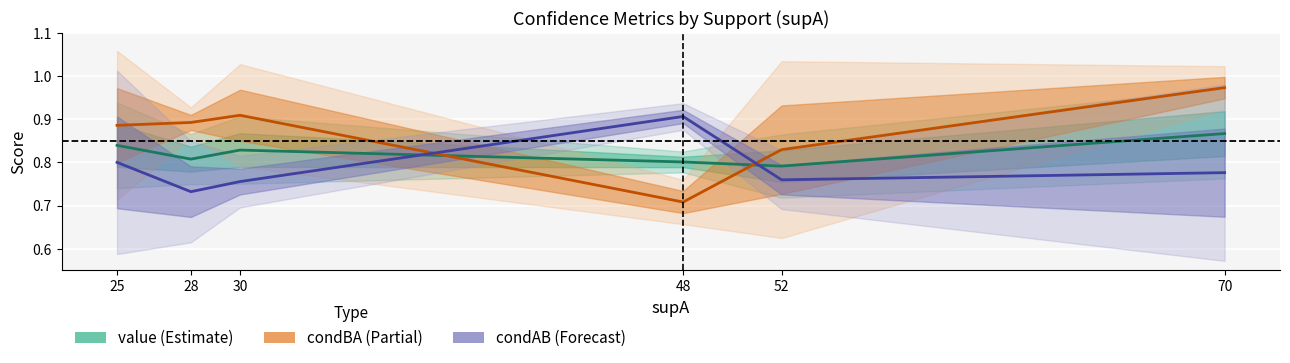

True or false: condBA (mean) and condAB (mean) intersect in this chart.

True